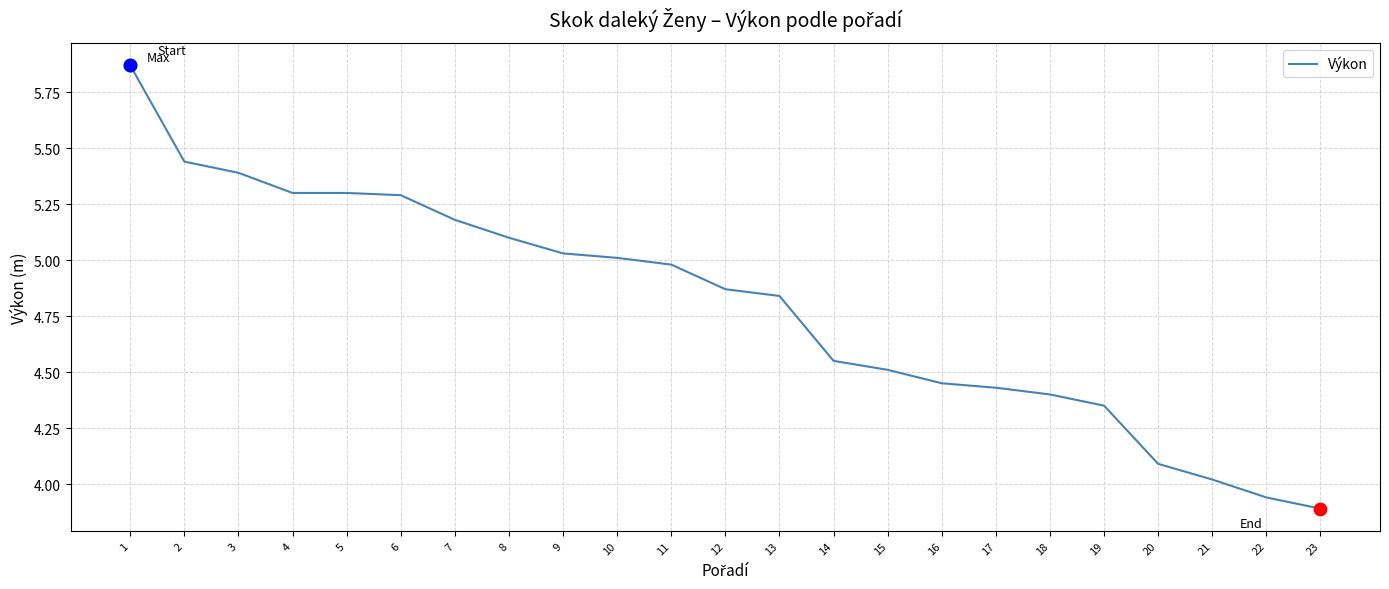

What is the ratio of the value at 14 to the value at 18?

1.0